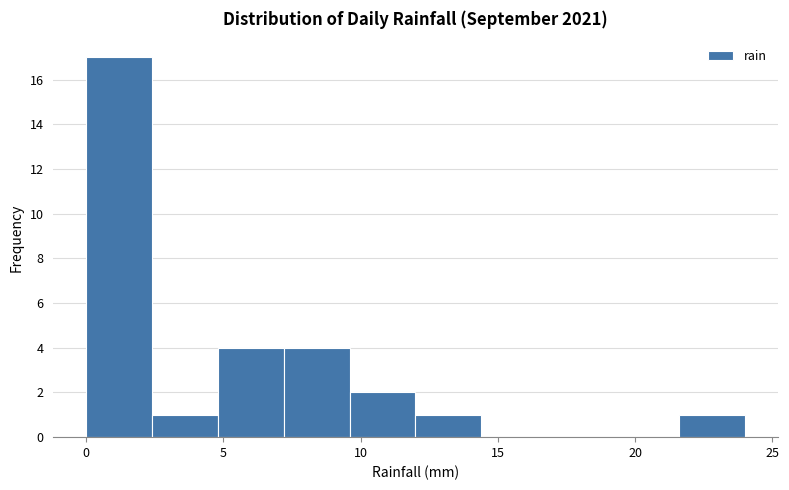

Over which range of the x-axis is the bar tallest?

0.0 to 2.4